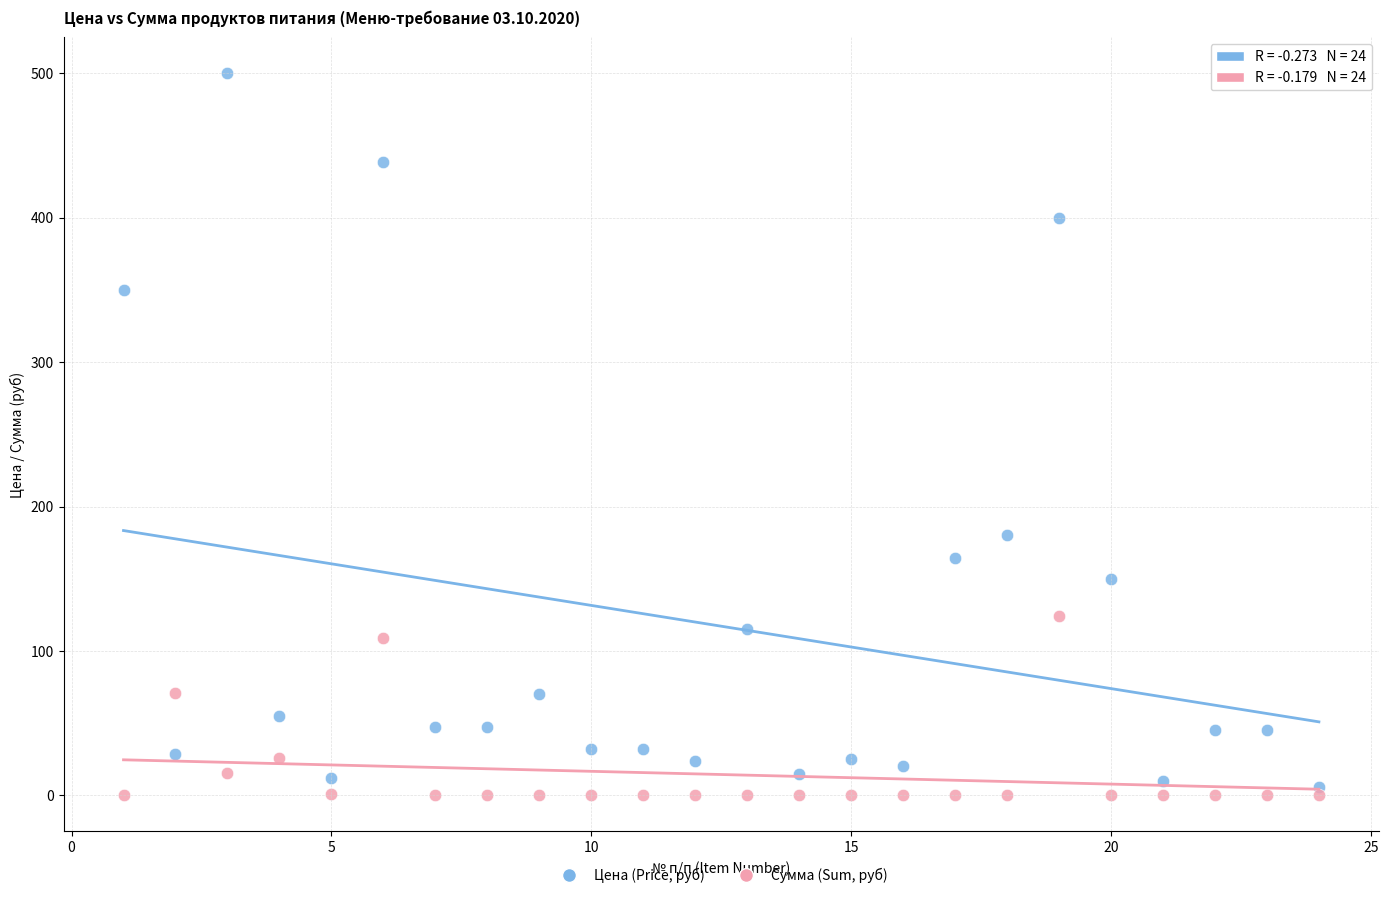

Which series reaches the maximum Y coordinate?

Цена (Price, руб)